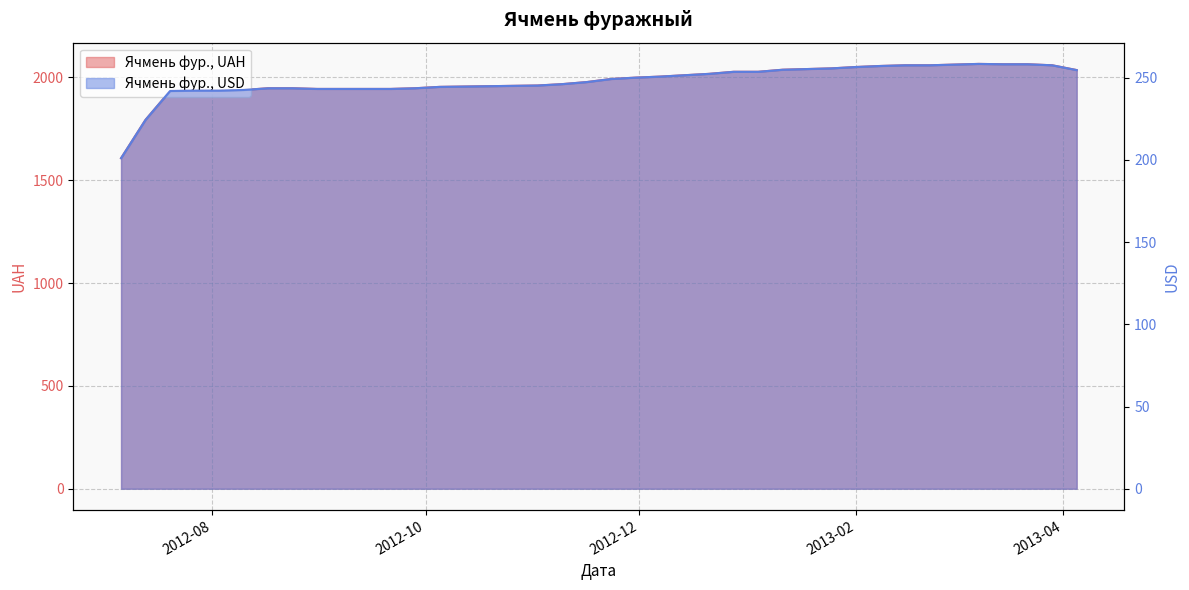

Is it true that Ячмень фур., USD equals 156.3 at 2013-04?

False